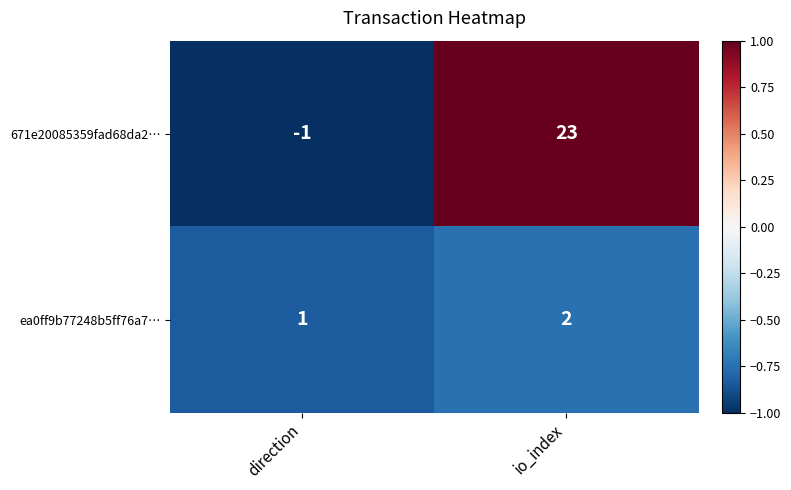

What is the difference between the highest and lowest values at io_index?

21